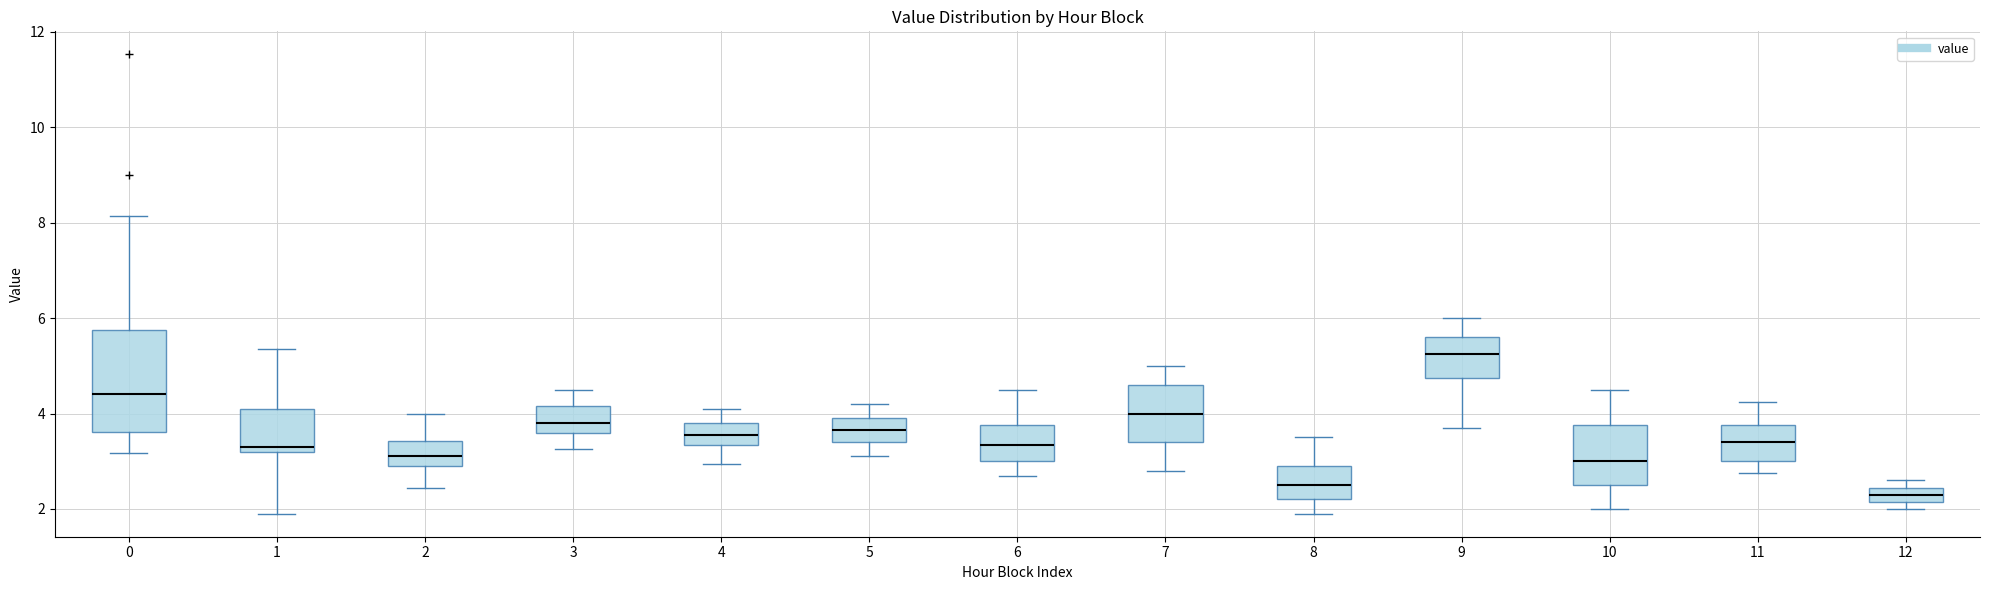

Where is the upper edge of the box at x = 12 on the y-axis? The values are not printed on the chart, so give them approximately, as read against the axis.

2.4